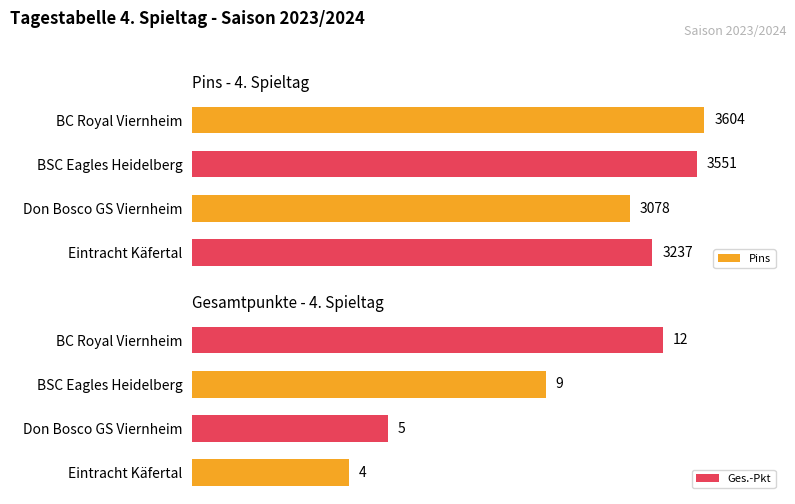

Reading left to right, extract all data points from this chart.

Pins: 0=3604	1=3551	2=3078	3=3237
Ges.-Pkt: 0=12	1=9	2=5	3=4